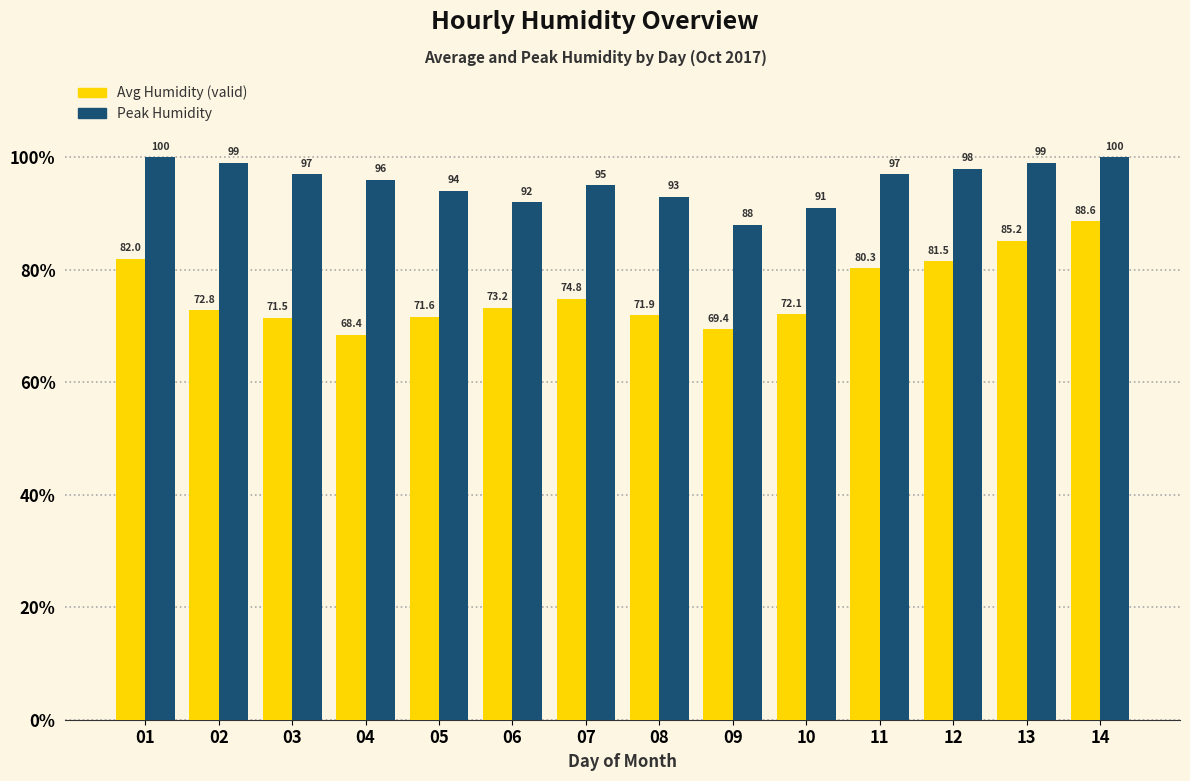

Which series has the widest spread of values?

Avg Humidity (valid)